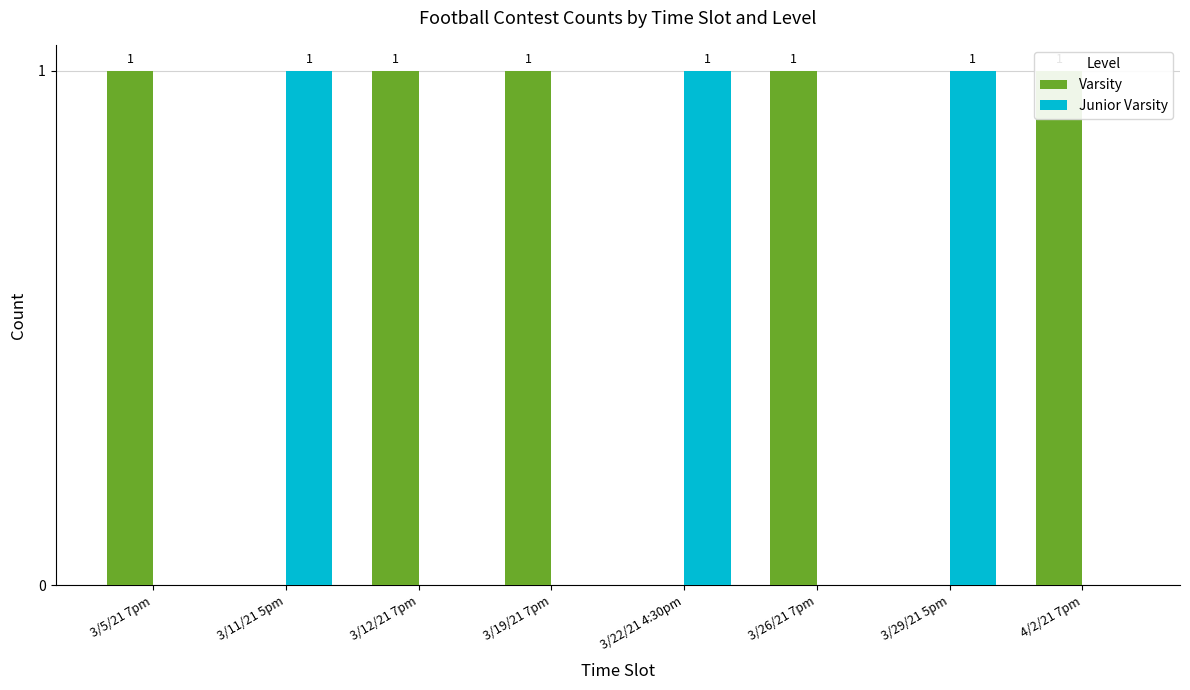

Which series has the largest total across all categories?

Varsity